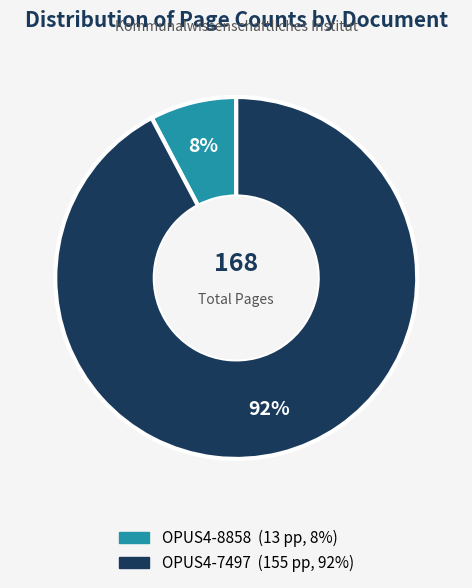

Which category has the smallest portion of the pie?

OPUS4-8858